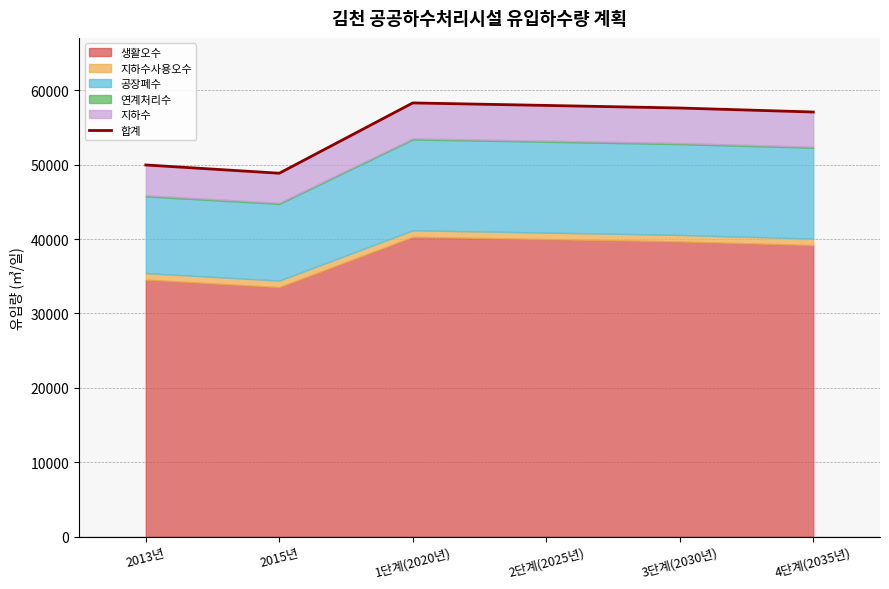

What is the approximate value at 1단계(2020년)?

58316